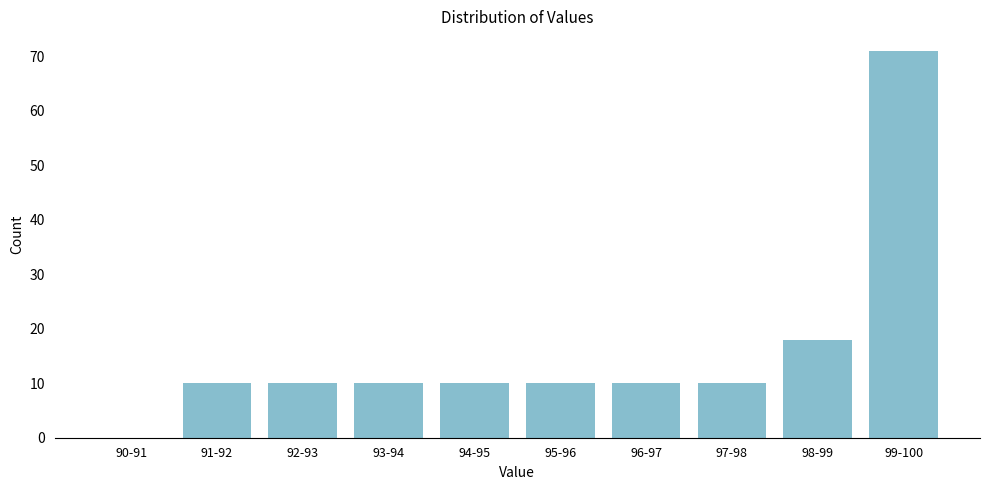

Reading left to right, what are all the values shown in this chart?

90-91=0	91-92=10	92-93=10	93-94=10	94-95=10	95-96=10	96-97=10	97-98=10	98-99=18	99-100=71